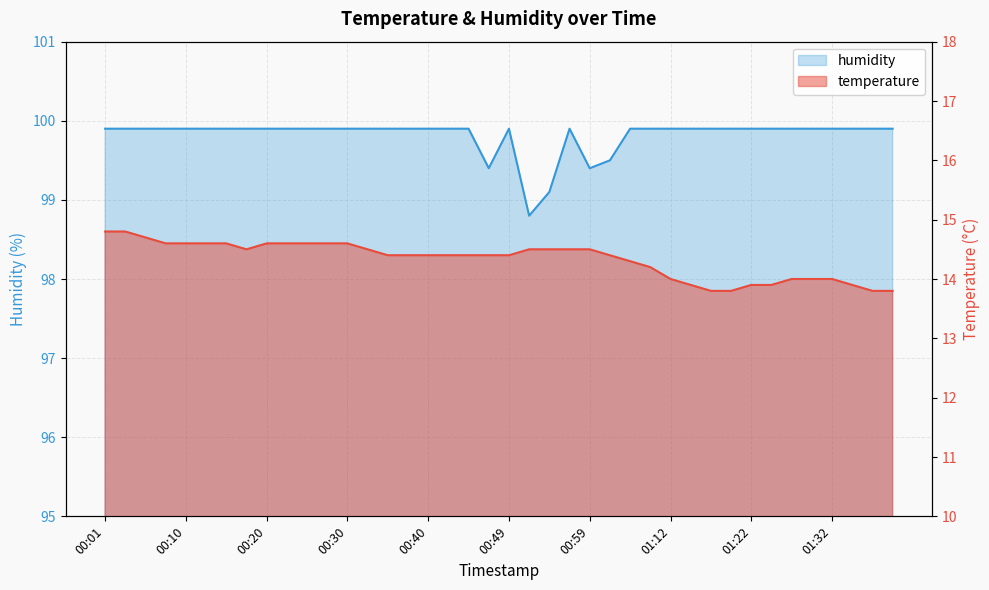

What is the difference between the maximum and minimum values in the temperature series?

1.0